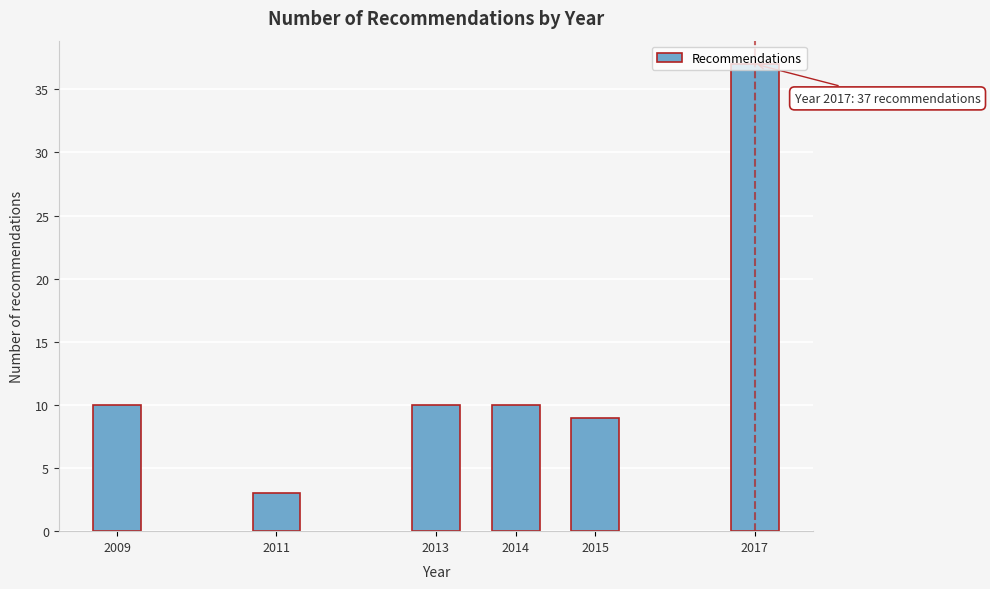

What is the value of the 1st bar from the left?

10